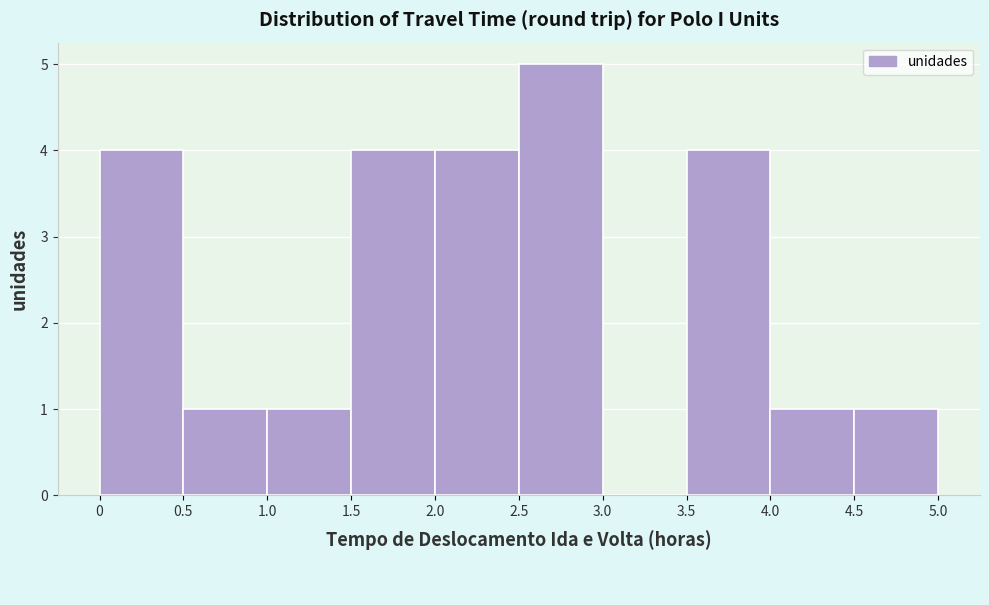

Reading left to right, list every bar in this chart as the range it spans on the x-axis followed by its height. The values are not printed on the chart, so give them approximately, as read against the axis.

0 to 0.5: 4
0.5 to 1.0: 1
1.0 to 1.5: 1
1.5 to 2.0: 4
2.0 to 2.5: 4
2.5 to 3.0: 5
3.0 to 3.5: 0
3.5 to 4.0: 4
4.0 to 4.5: 1
4.5 to 5.0: 1